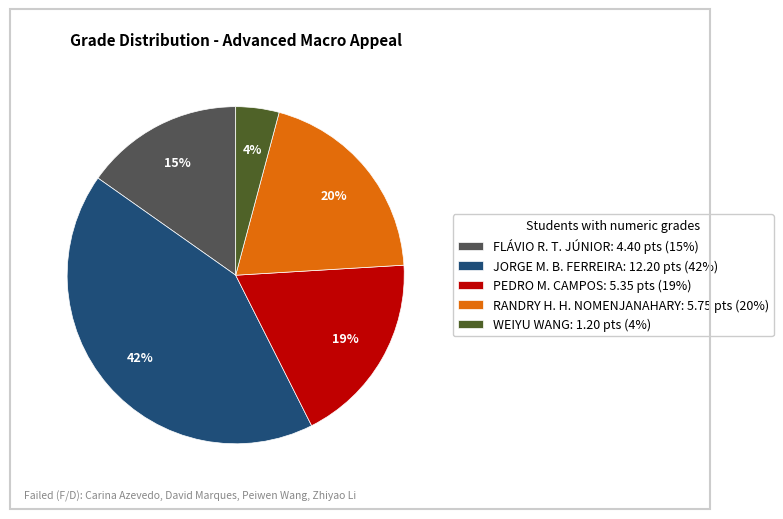

Which category has the biggest portion of the pie?

JORGE M. B. FERREIRA: 12.20 pts (42%)